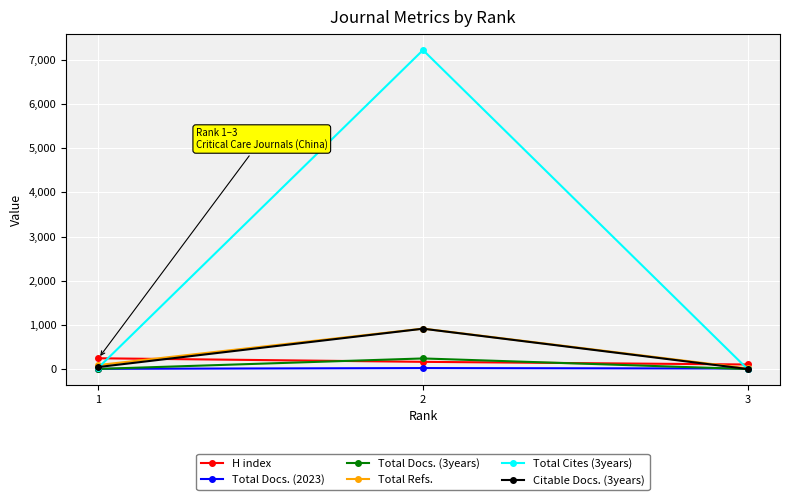

What is the sum of all H index values?

510